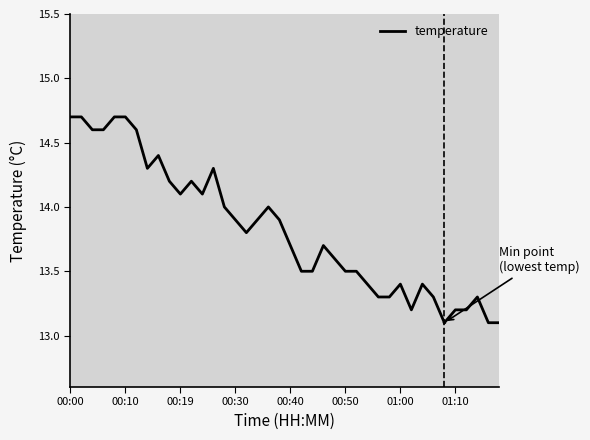

At which category does the chart reach its minimum across all series?

34